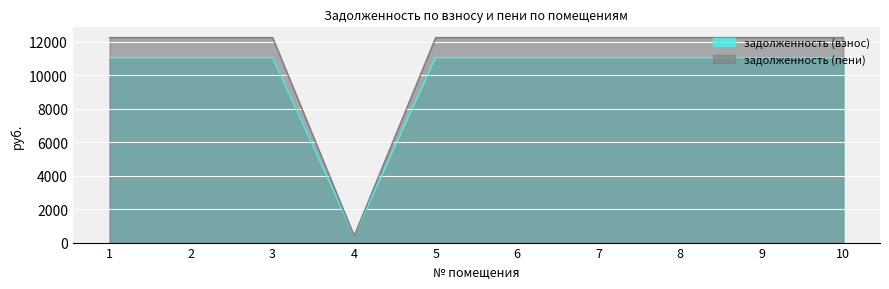

What is the total value across all series at 8?

23301.0